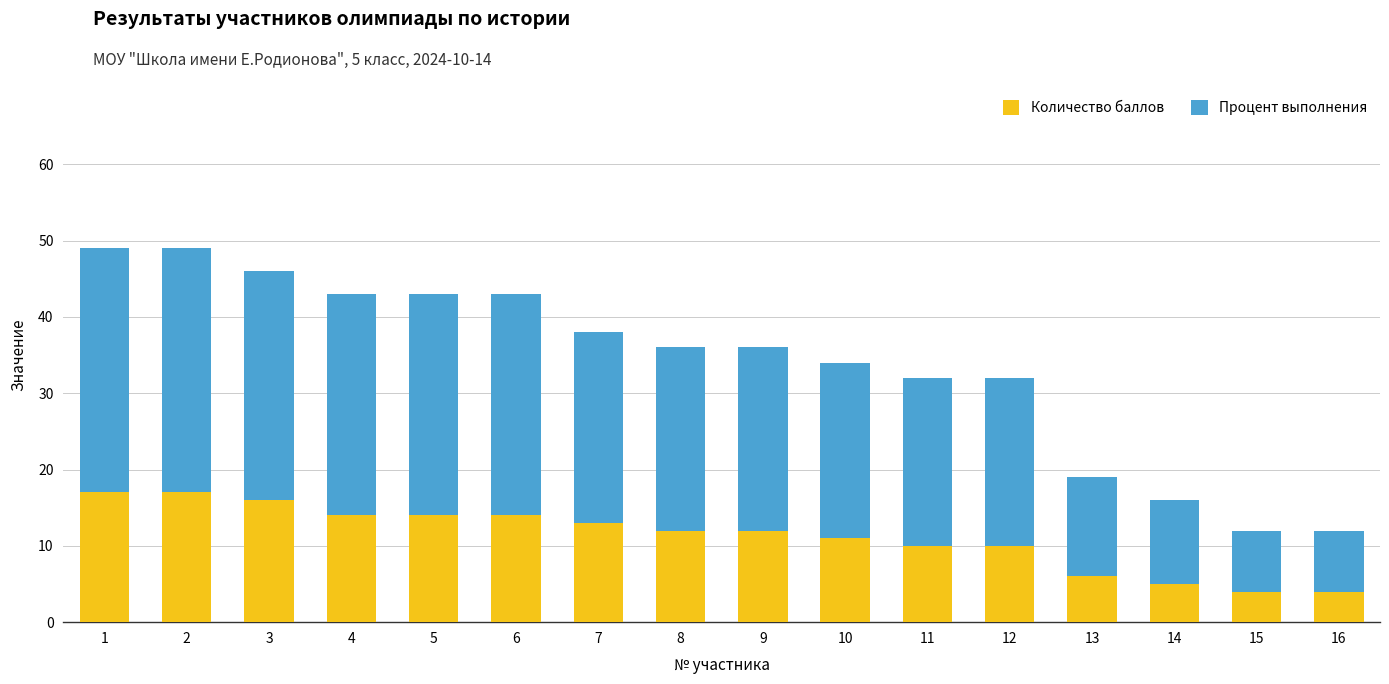

What is the sum of all Количество баллов values?

179